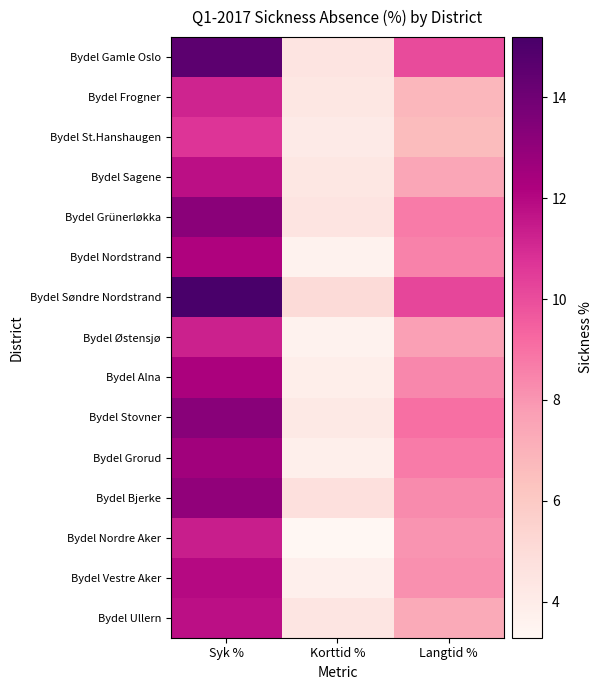

What is the maximum value shown in the chart?

15.2